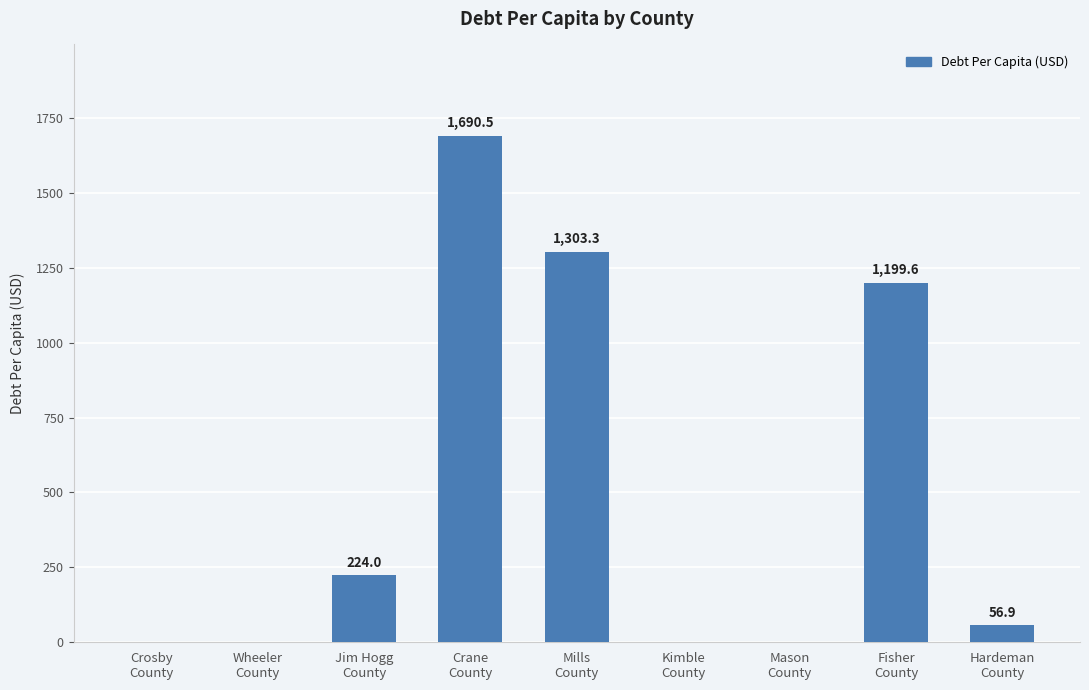

What is the sum of all values?

4474.3